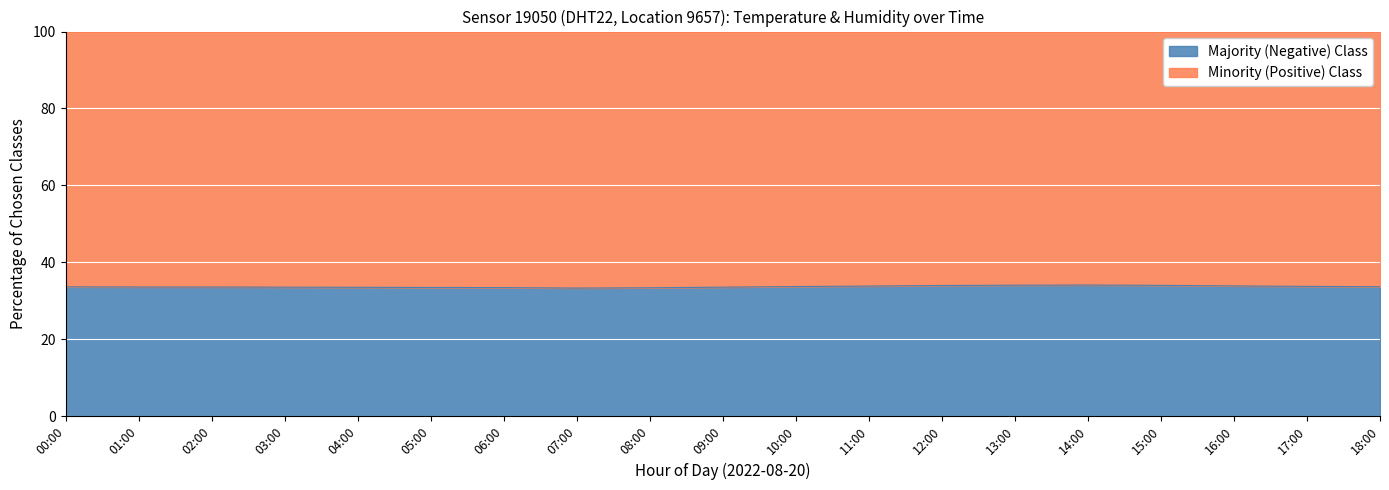

Does the chart display data point markers on the line(s)?

No